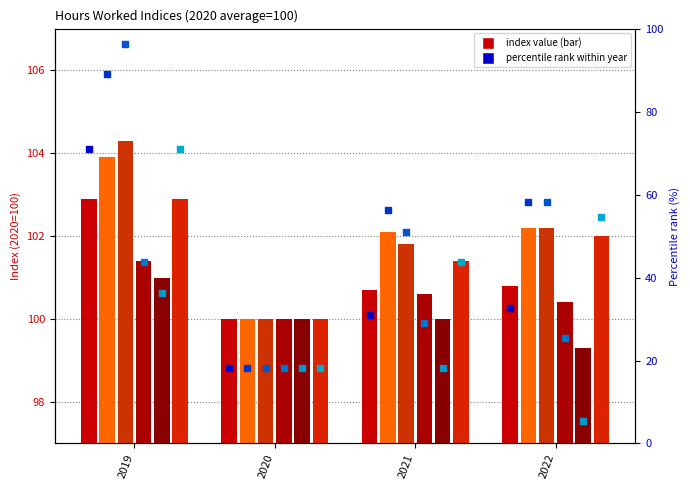

At how many categories does at least one series exceed 34?

4